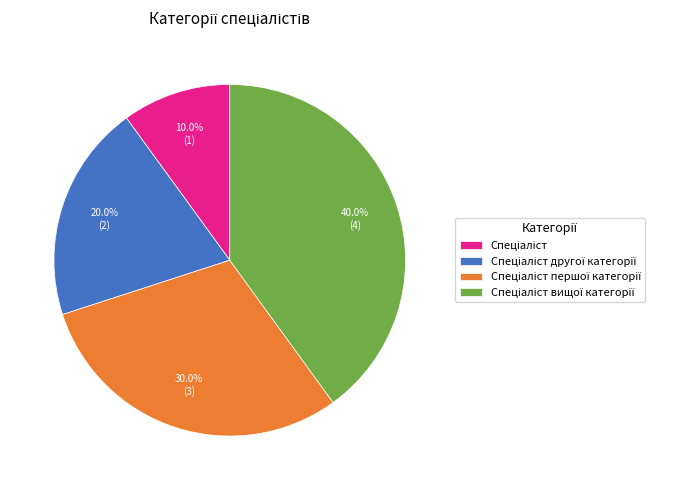

Is there any slice that represents more than half of the pie?

No